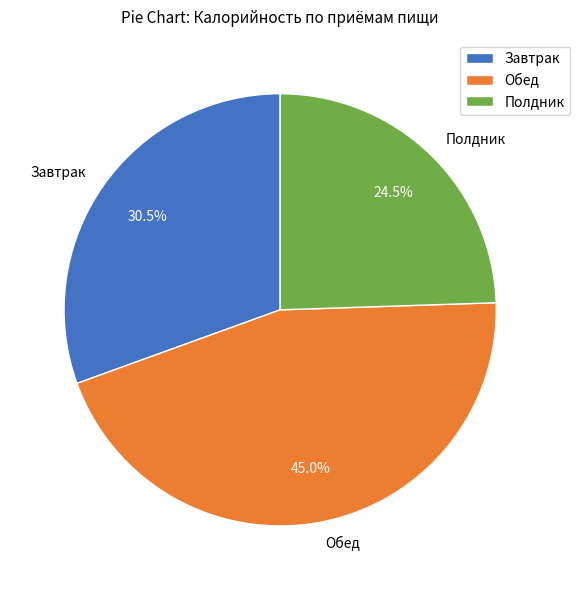

Do Полдник and Обед together represent more than half of the pie?

Yes